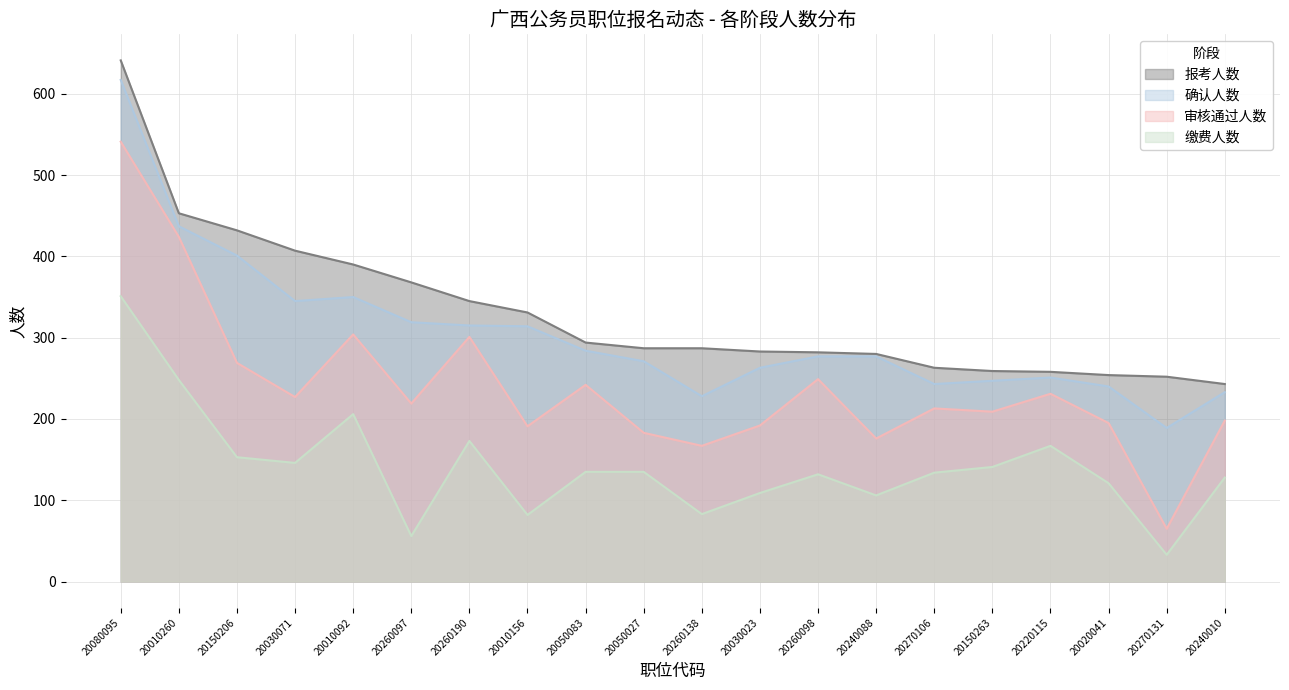

What is the label of the 5th point from the right?

20150263